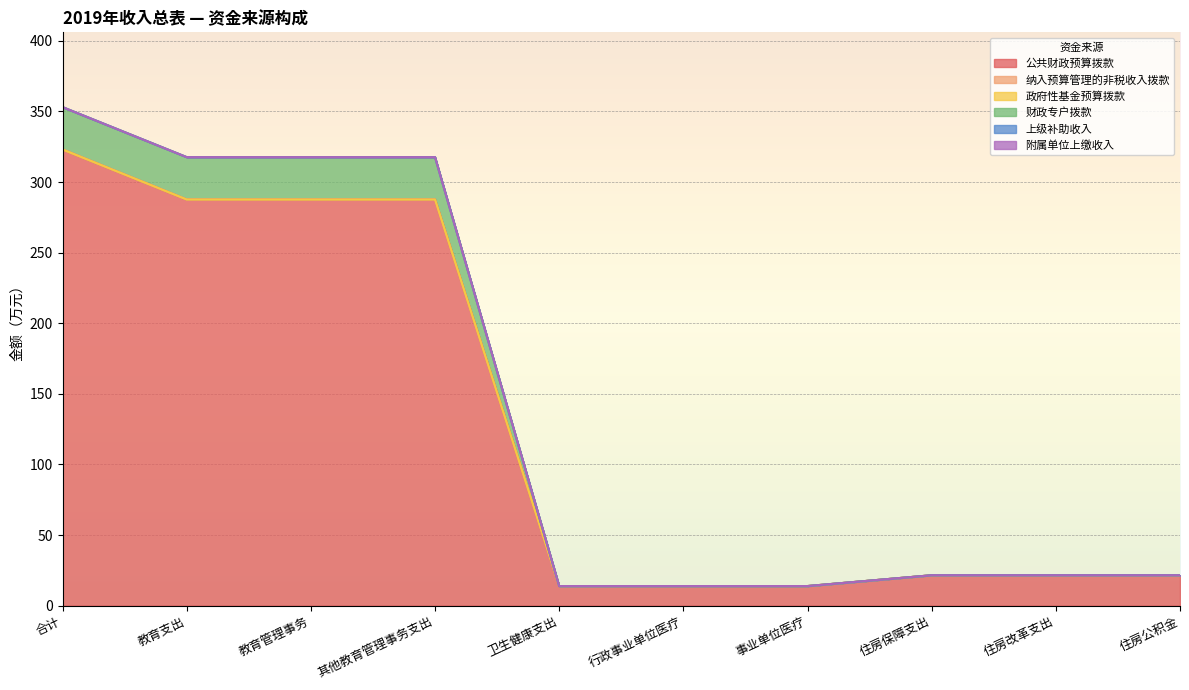

True or false: 财政专户拨款 has a value of 42.5 at 教育管理事务.

False